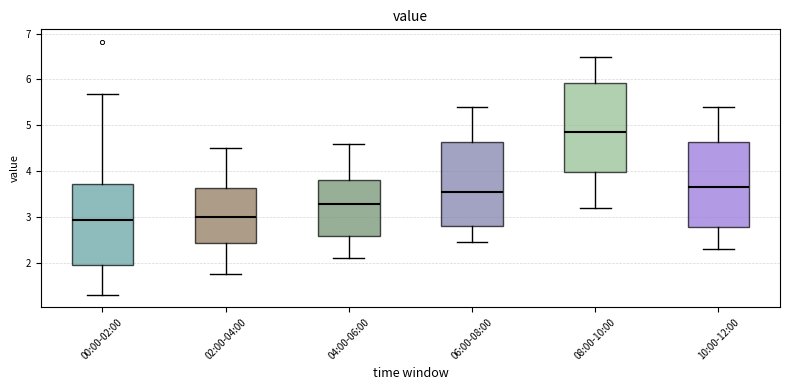

Reading left to right, read every box against the y-axis: the position of its median line, the range the box covers, and the ends of its whiskers. The values are not printed on the chart, so give them approximately, as read against the axis.

00:00-02:00: median 2.9, box 1.9 to 3.7, whiskers 1.3 to 5.7
02:00-04:00: median 3.0, box 2.4 to 3.6, whiskers 1.8 to 4.5
04:00-06:00: median 3.3, box 2.6 to 3.8, whiskers 2.1 to 4.6
06:00-08:00: median 3.6, box 2.8 to 4.6, whiskers 2.5 to 5.4
08:00-10:00: median 4.9, box 4.0 to 5.9, whiskers 3.2 to 6.5
10:00-12:00: median 3.7, box 2.8 to 4.6, whiskers 2.3 to 5.4